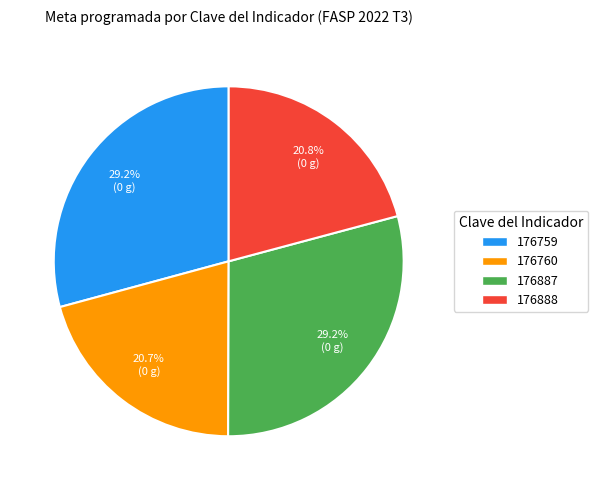

Approximately how many times larger is the value at 176887 compared to 176759?

1.0